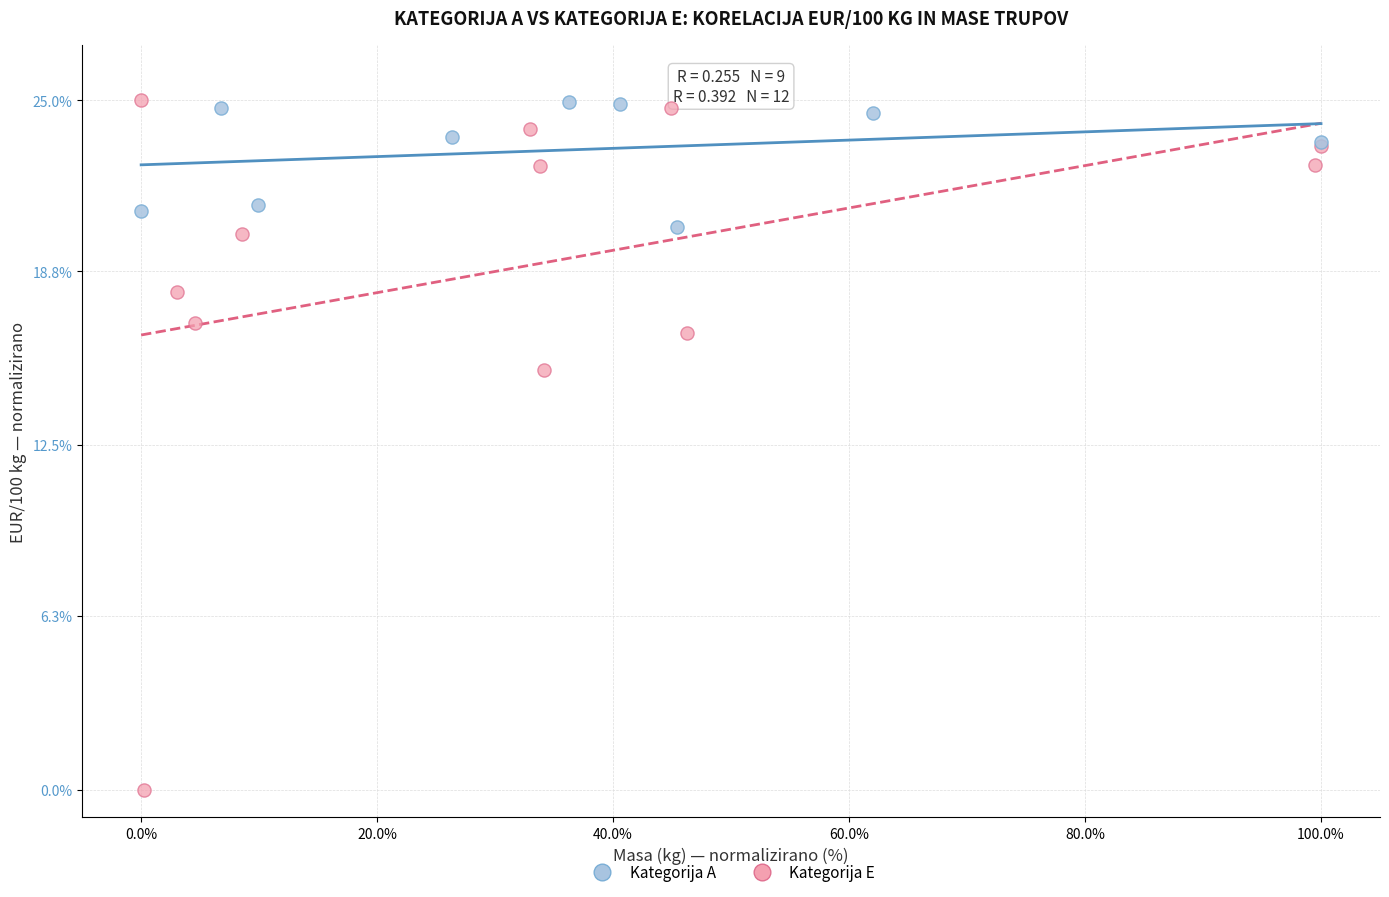

Which series contains the lowest Y value?

Kategorija E